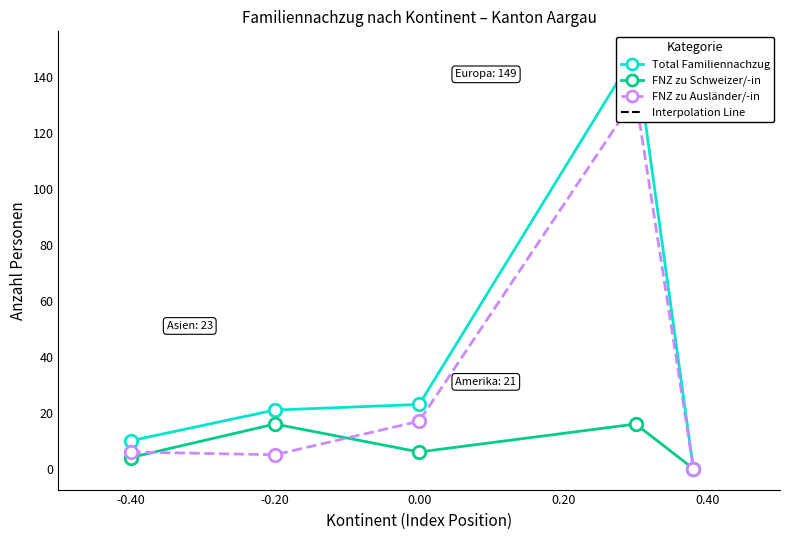

How many Familiennachzug zu Schweizer/-in values are between 4 and 16?

4